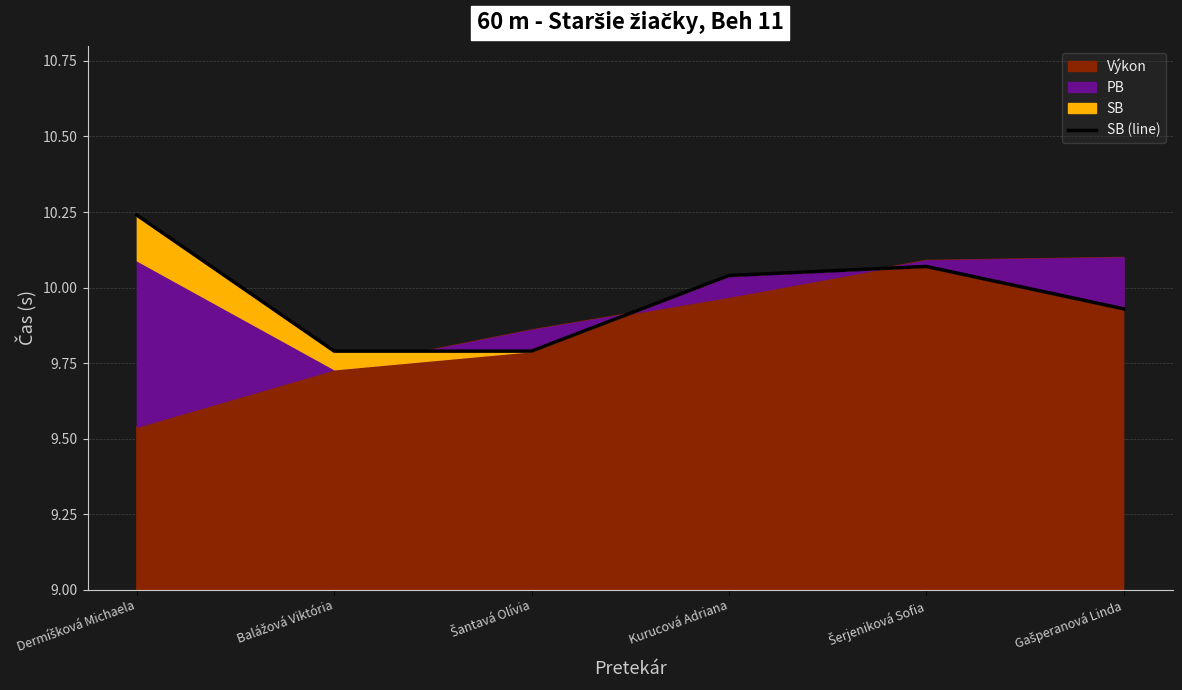

How many points are higher than both their immediate neighbors (excluding endpoints)?

1